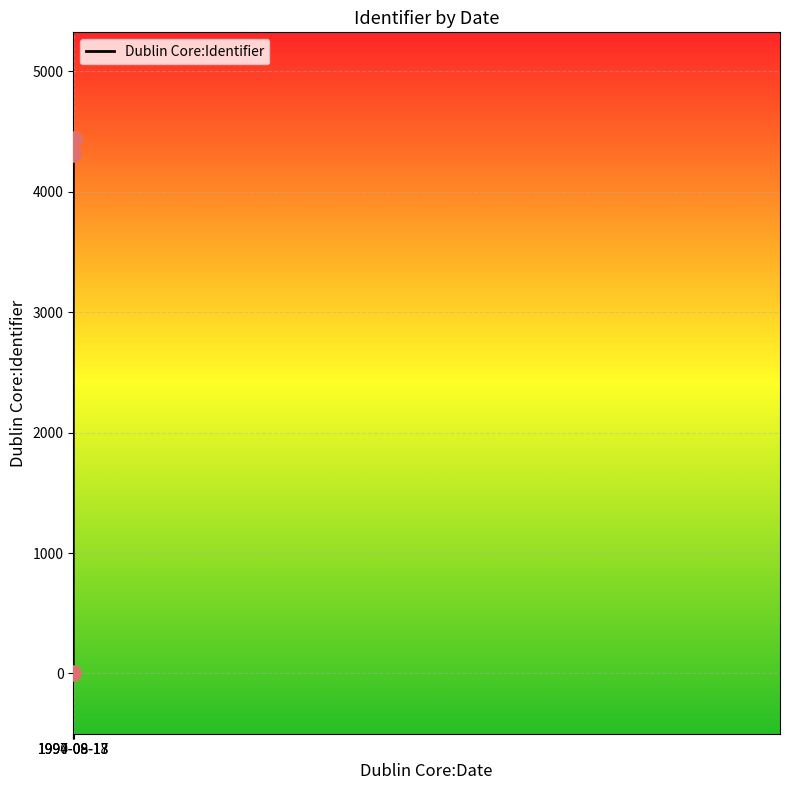

Which has a higher value, 1994-09-13 or 1990-08-17?

1994-09-13